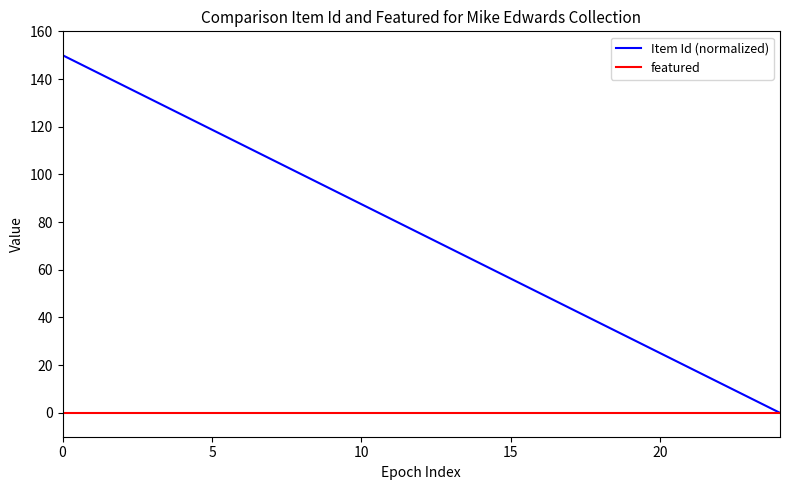

What is the greatest value displayed?

150.0